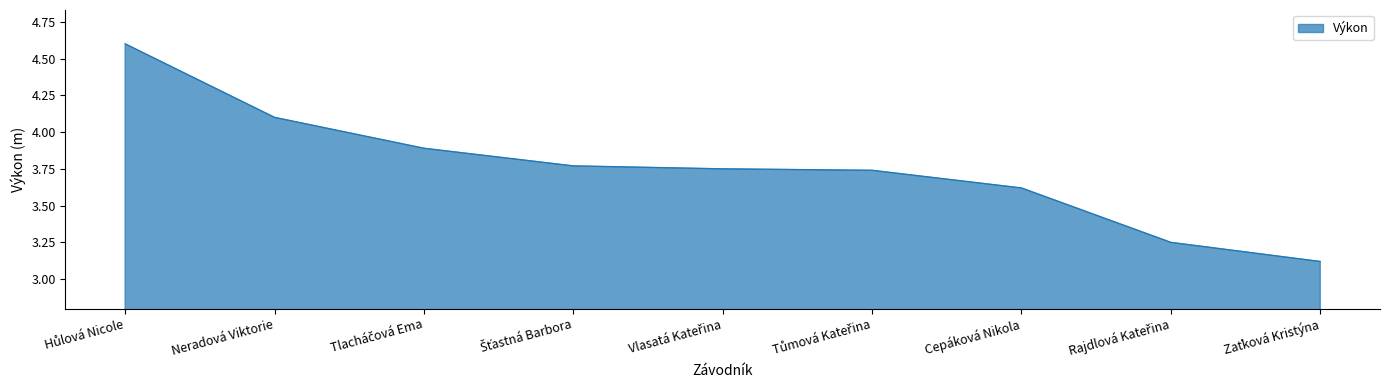

What is the difference between the maximum and minimum values?

1.5